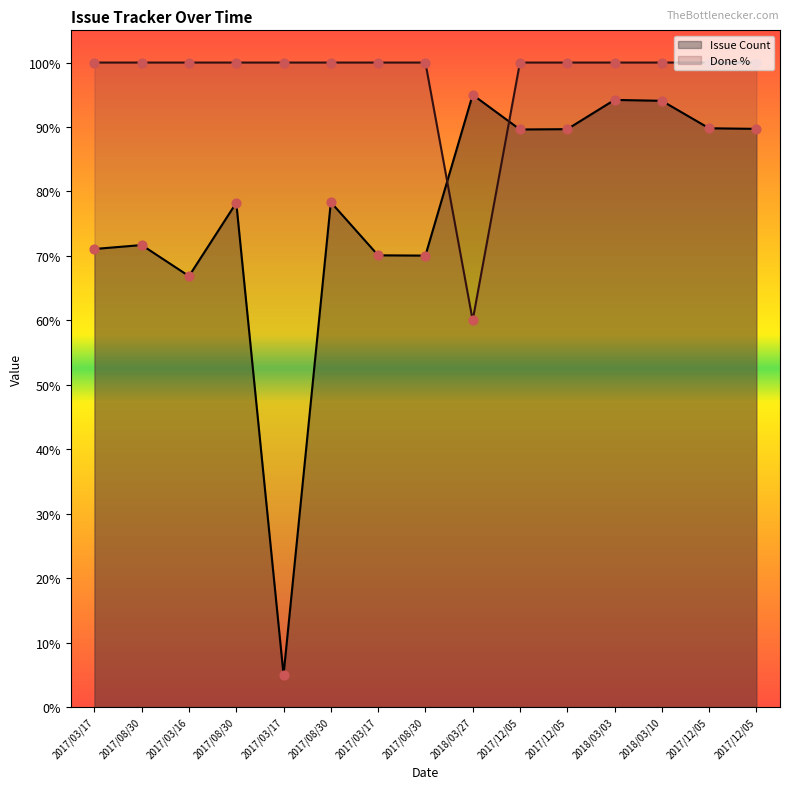

Which series has the largest total across all categories?

Done %